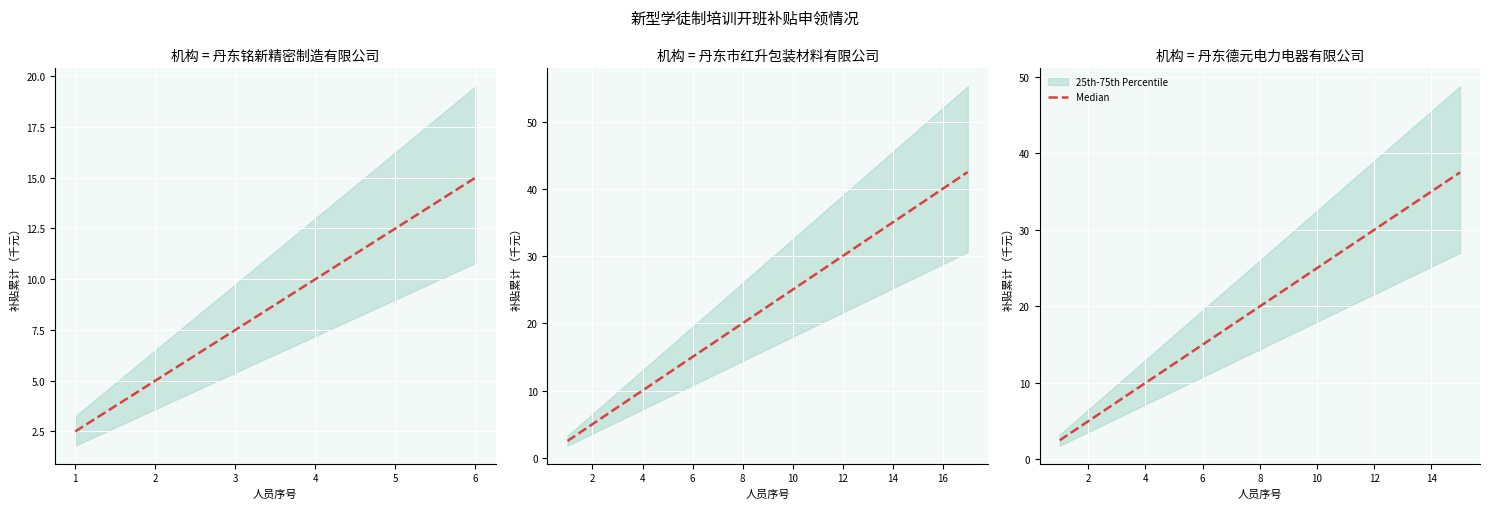

What is the average value?

20.0